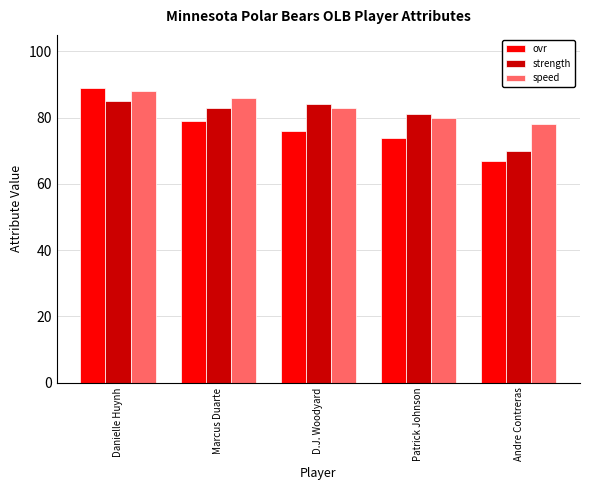

What is the sum of the strength values at Danielle Huynh and Patrick Johnson?

166